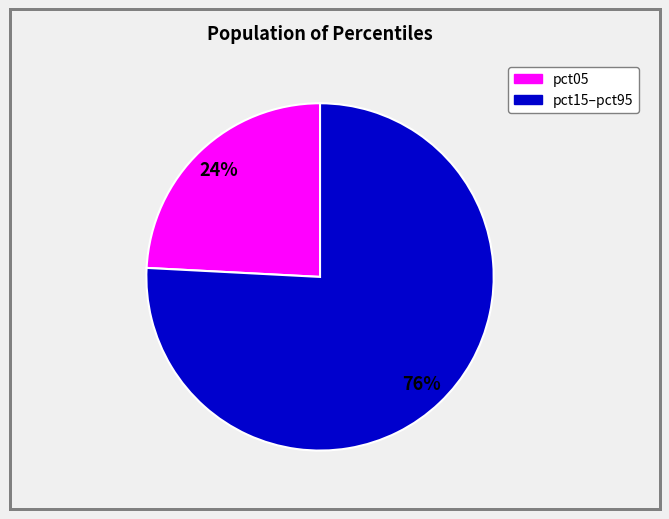

Is there any slice that represents more than half of the pie?

Yes